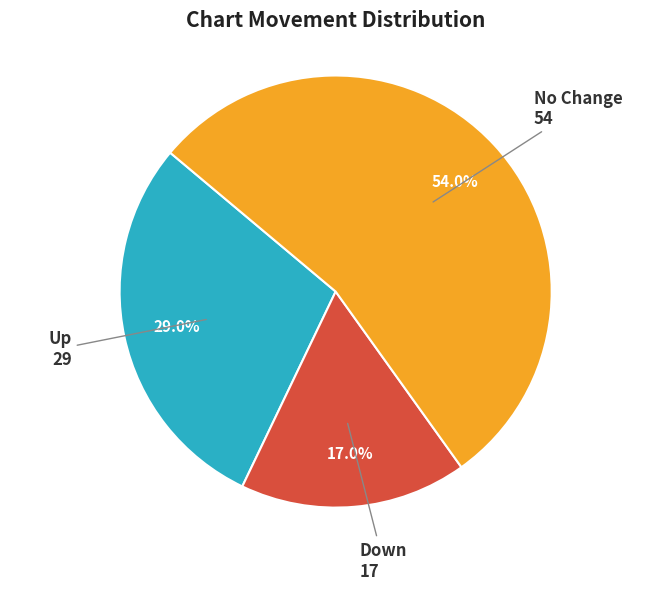

Count the number of slices in the pie.

3